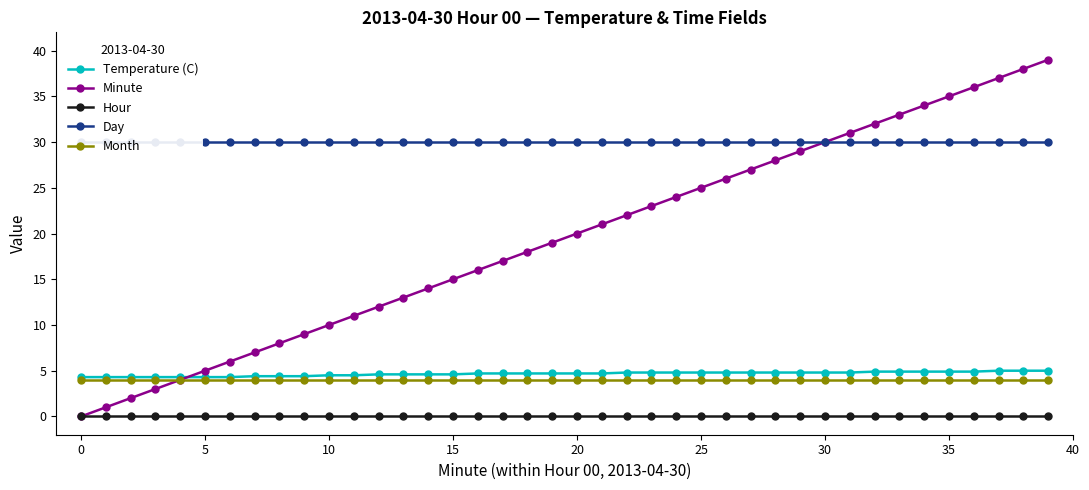

True or false: Temperature (C) and Hour intersect in this chart.

False